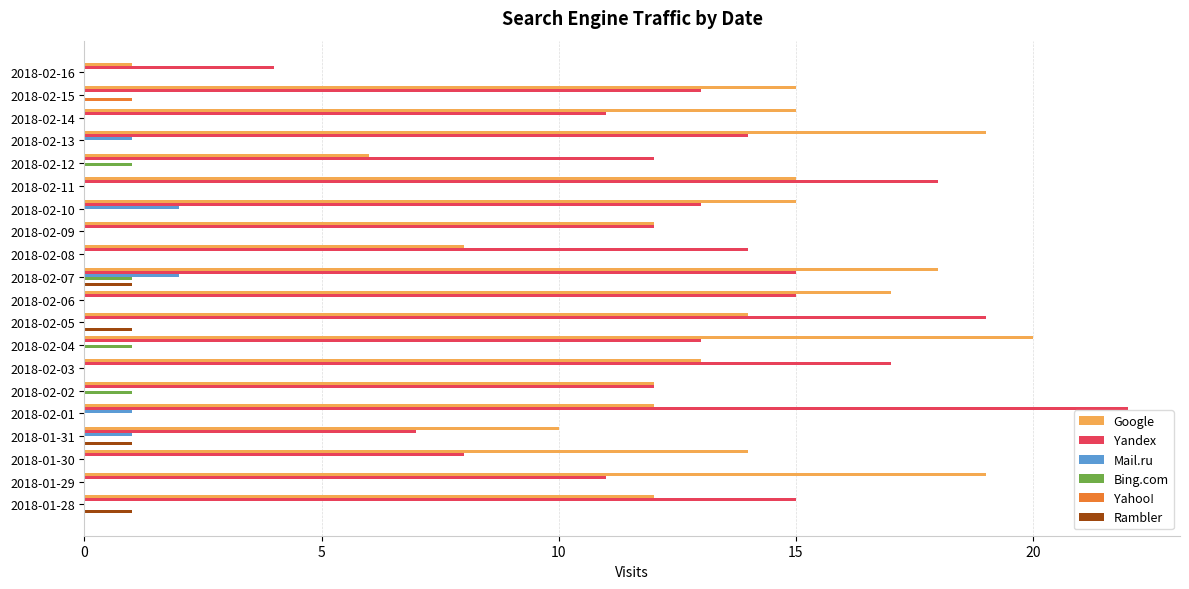

True or false: Google has a value of 10 at 2018-01-31.

True